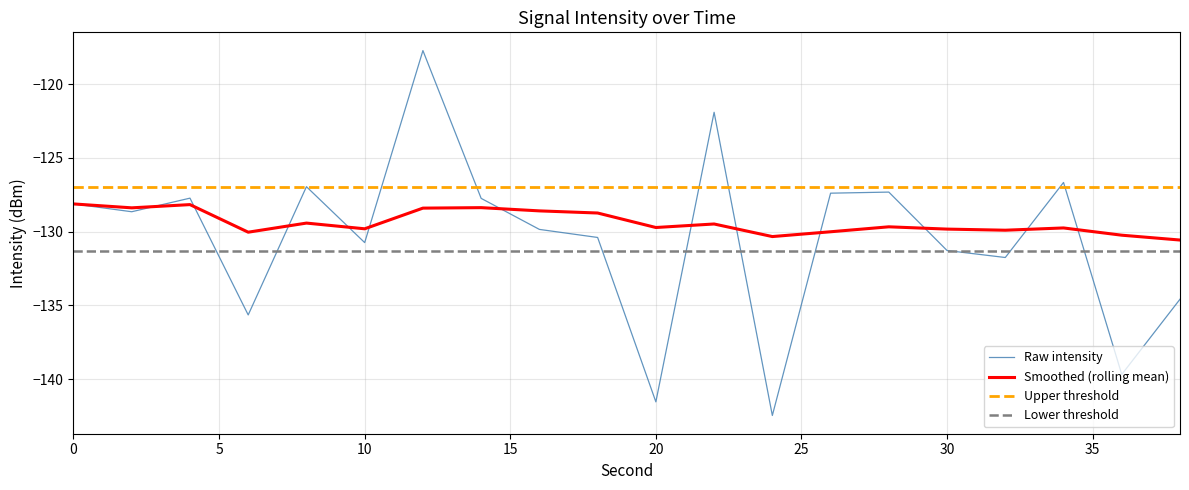

What is the sum of all Raw intensity values?

-2608.1